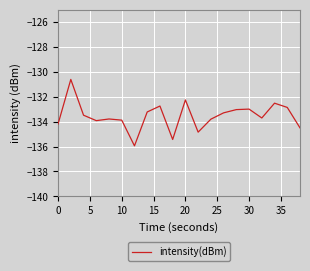

Does the chart have visible grid lines?

Yes